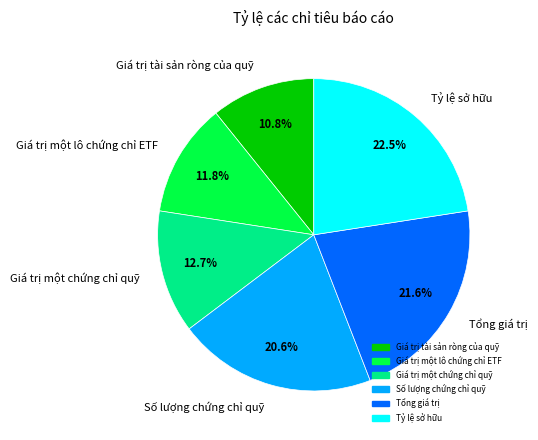

Is Tổng giá trị the majority of the pie?

No